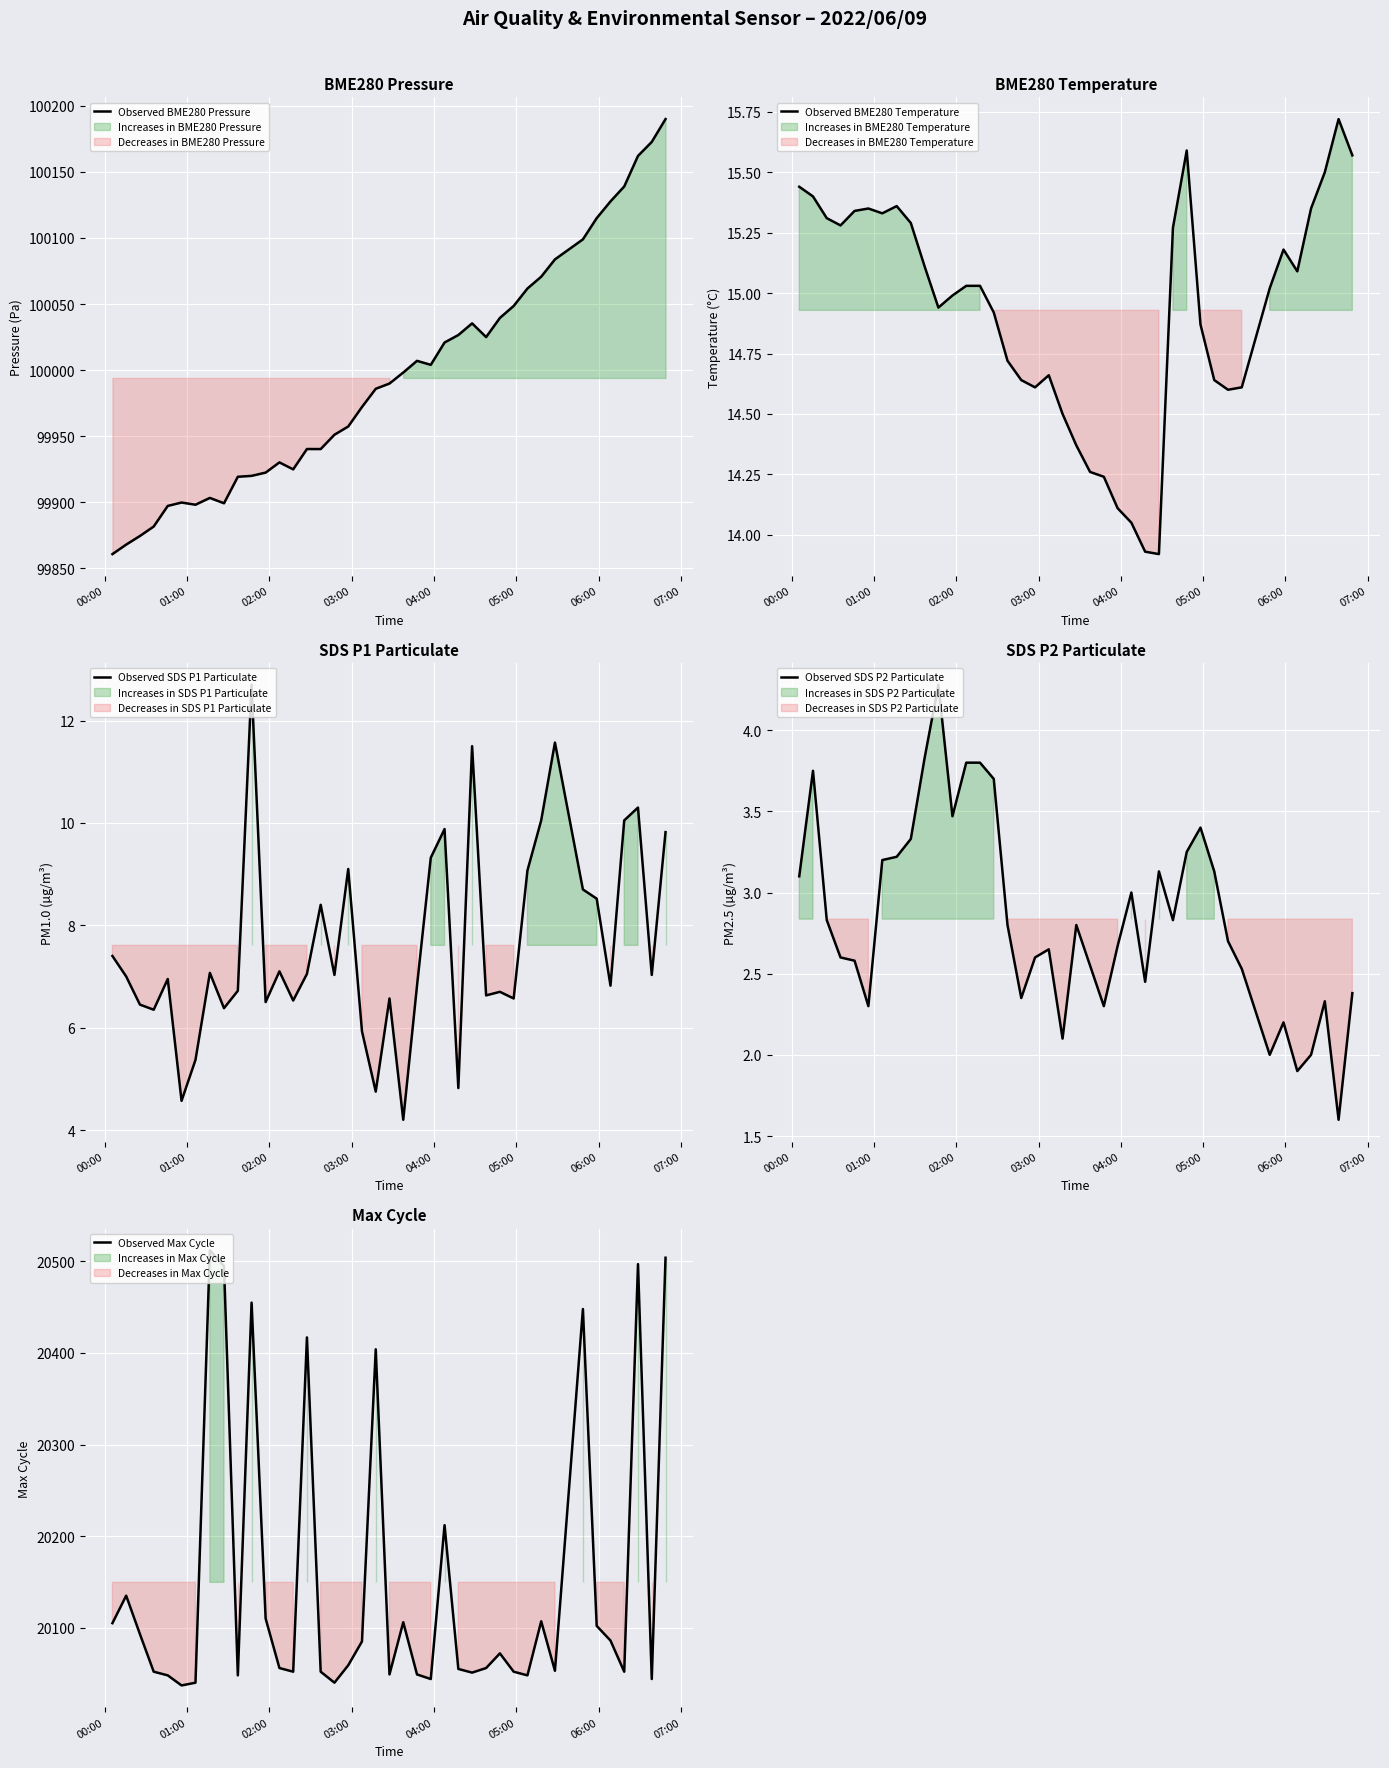

Which series has the largest range (max minus min)?

Observed Max Cycle